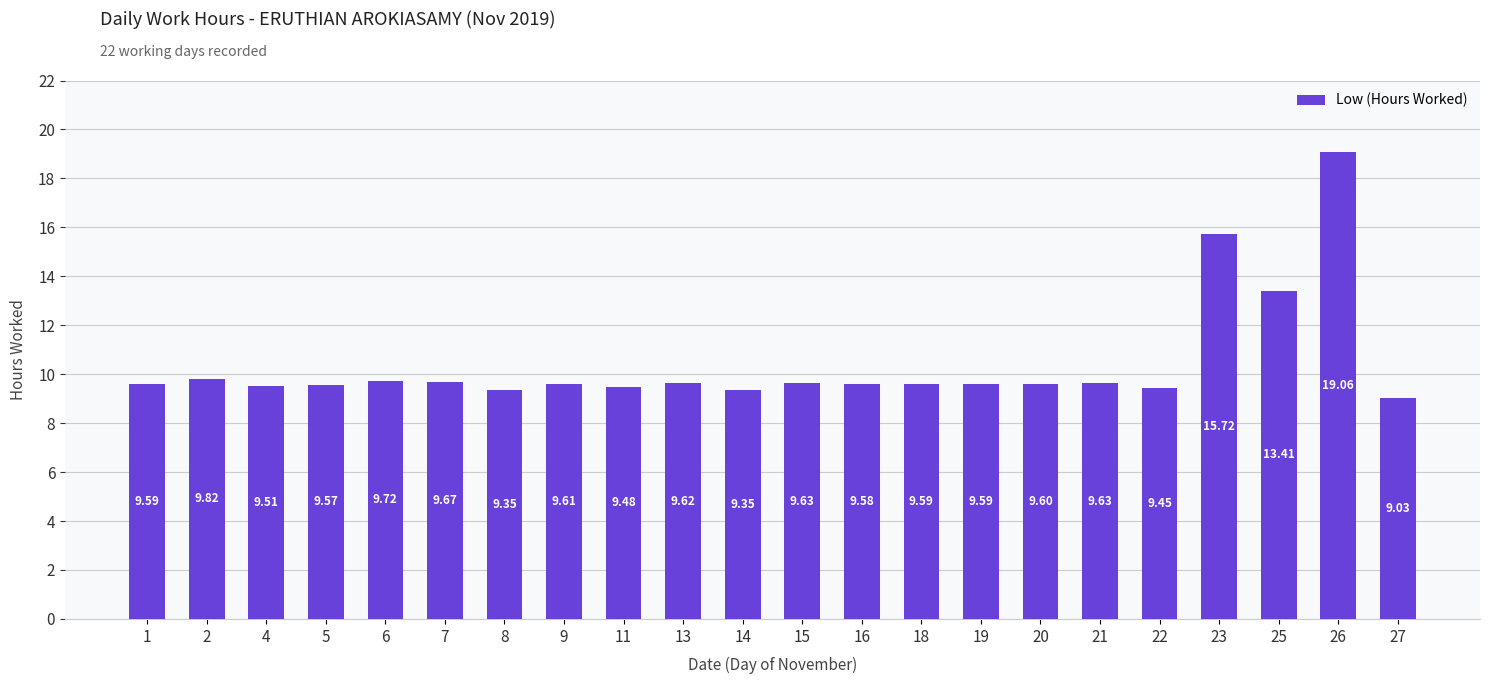

What is the ratio of the value at 23 to the value at 9?

1.6